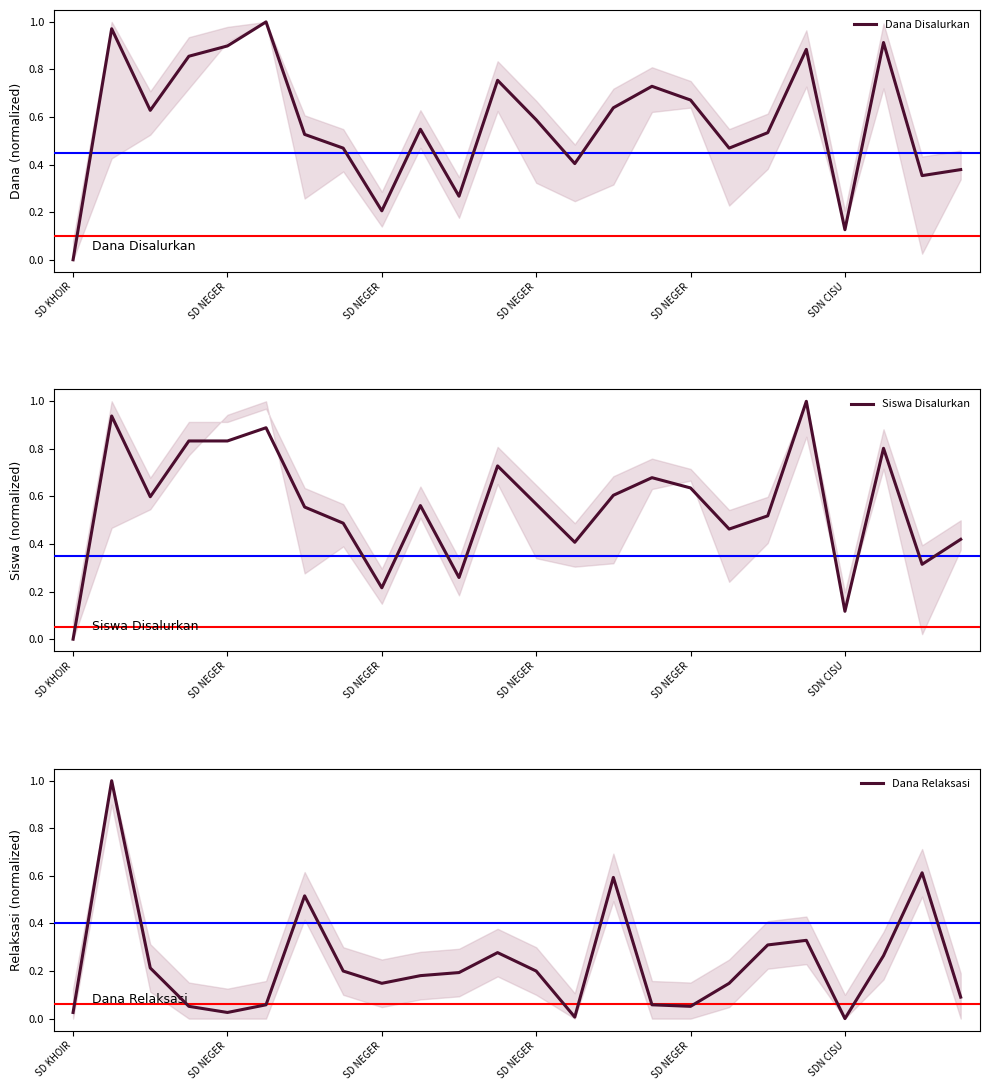

What is the greatest value displayed?

1.0